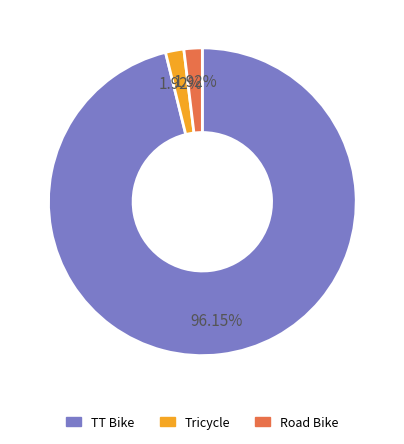

What is the largest slice in the pie chart?

TT Bike